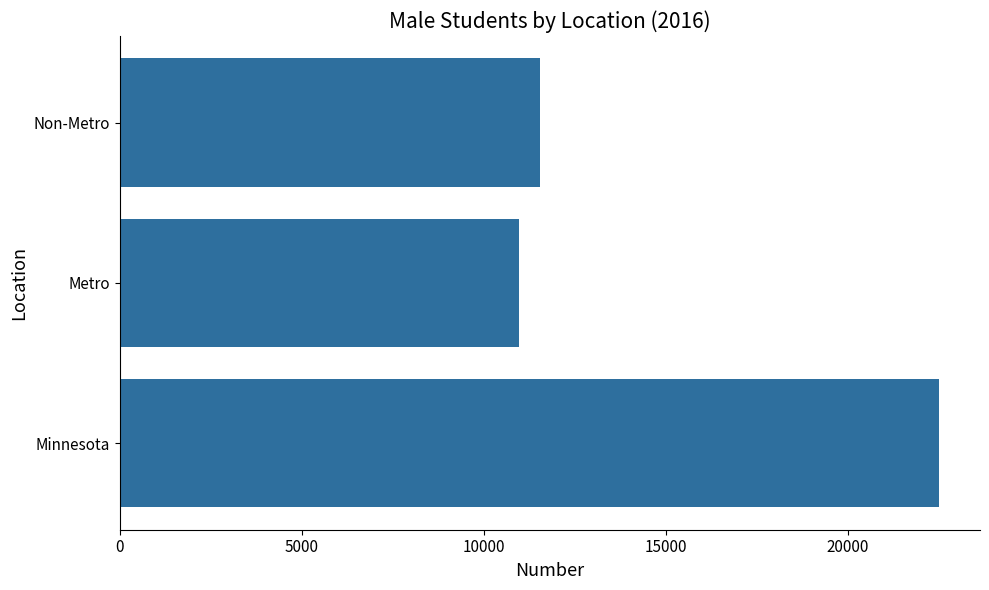

Which has a higher value, Metro or Minnesota?

Minnesota